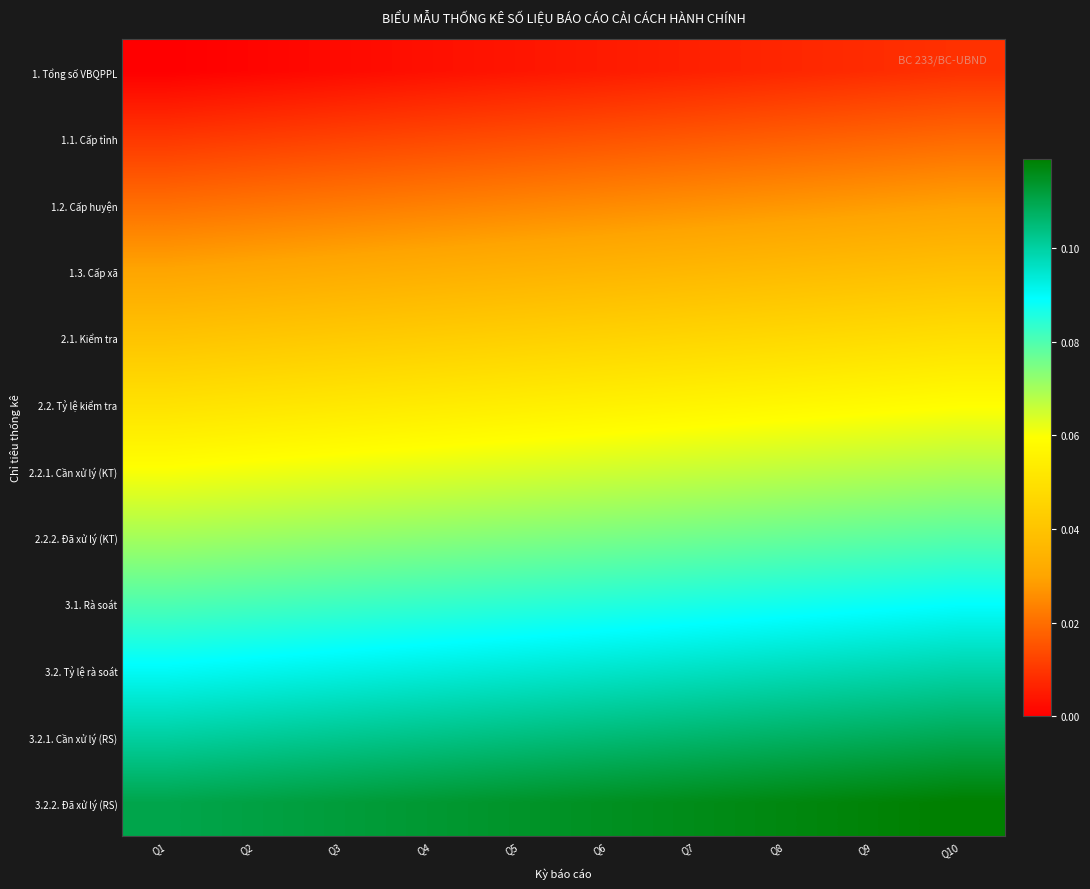

What is the difference between the highest and lowest values at Q3?

0.1